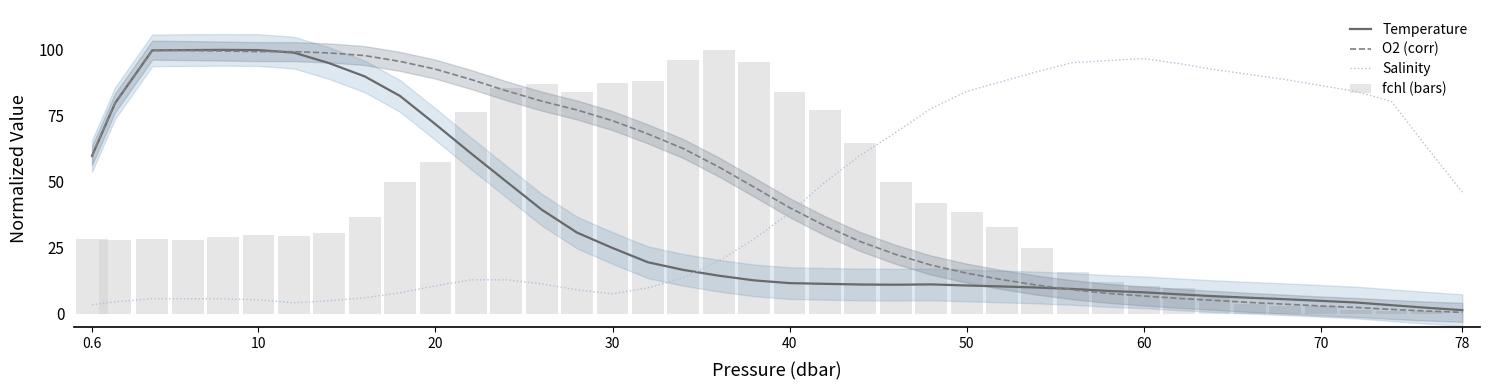

The Temperature series shows 37.8 at 20. True or false?

False